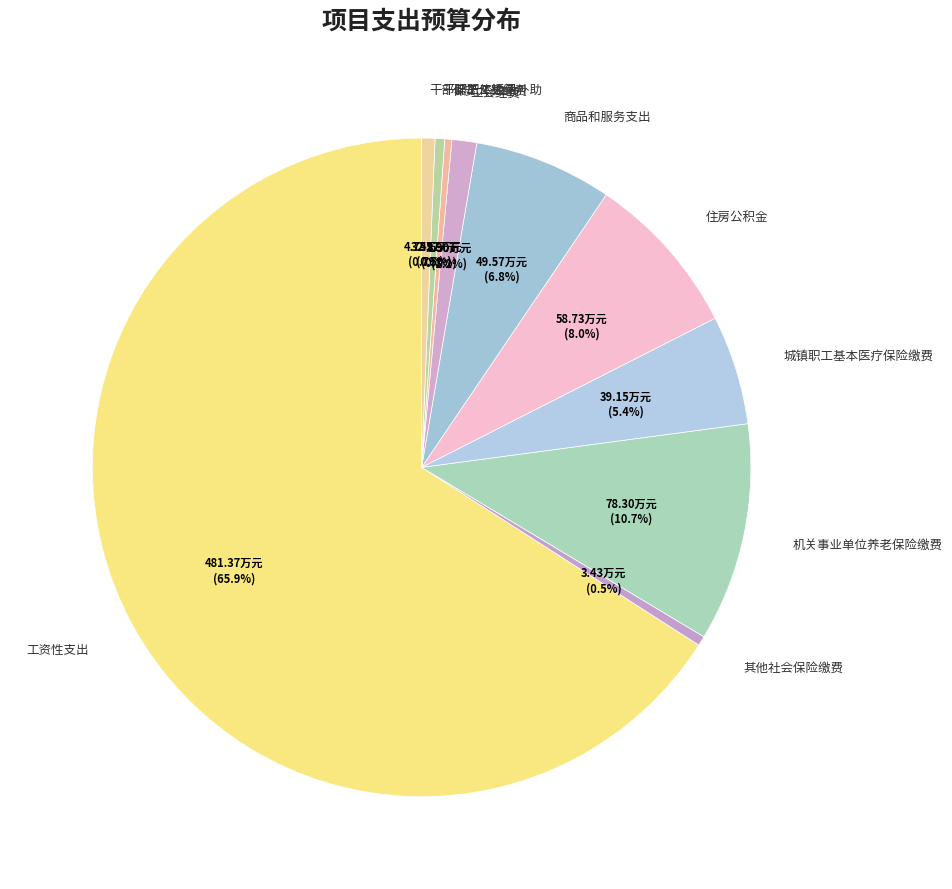

Which category accounts for the majority?

工资性支出